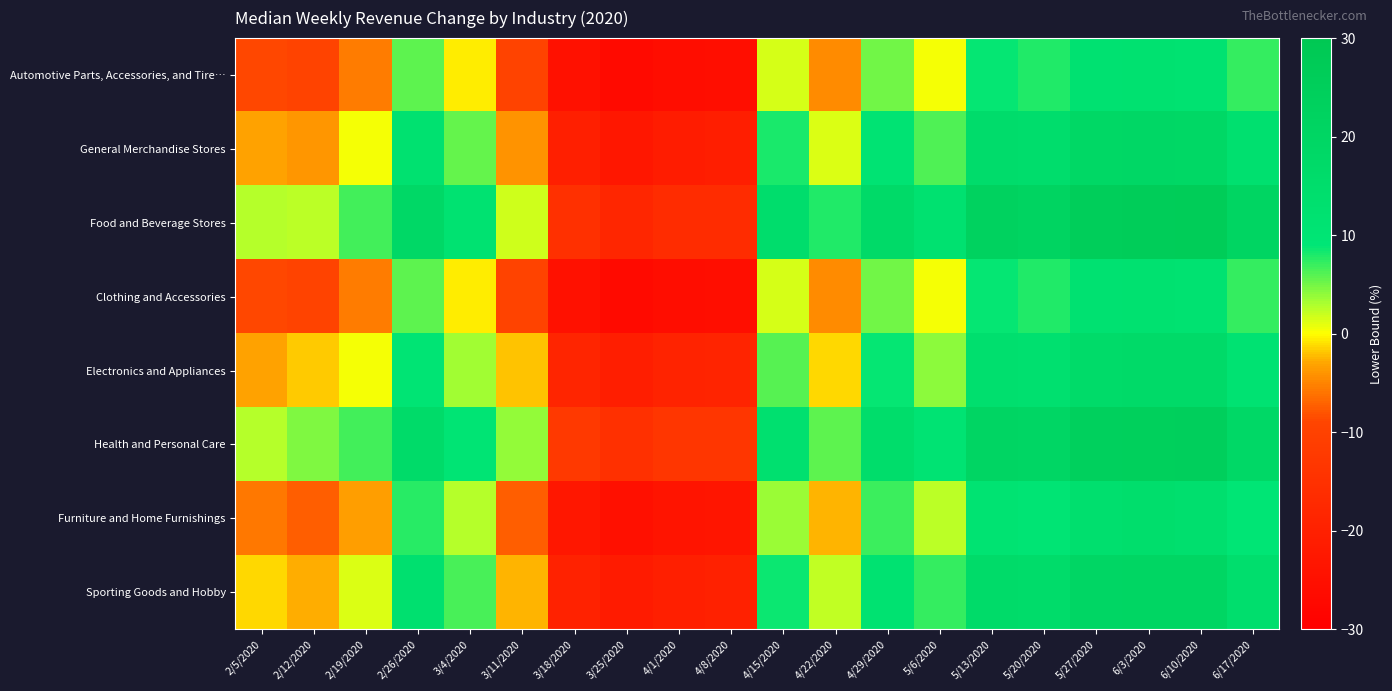

At how many categories does at least one series exceed -8?

16